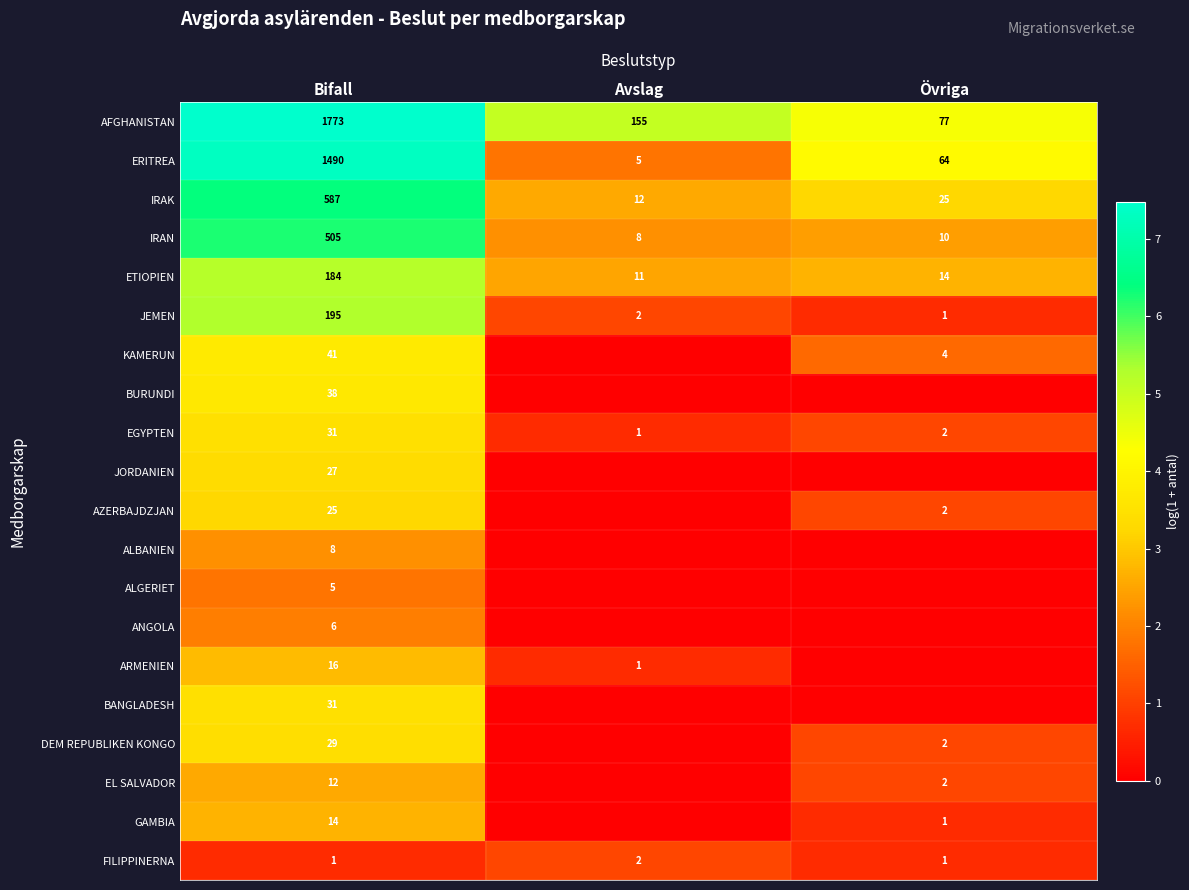

At which label is ETIOPIEN closest to 97?

Övriga